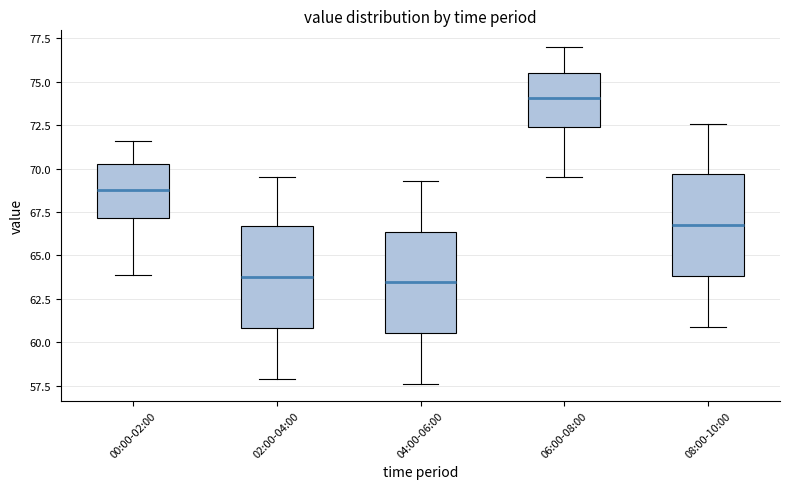

Where does the upper whisker of the box for 00:00-02:00 end on the y-axis? The values are not printed on the chart, so give them approximately, as read against the axis.

71.5